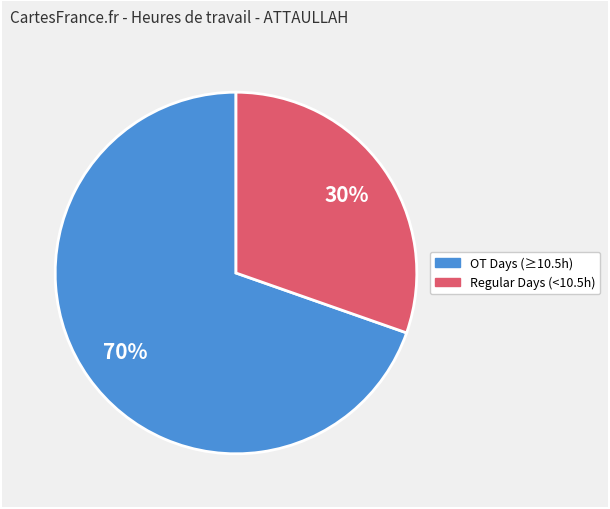

Does any single category account for the majority?

Yes